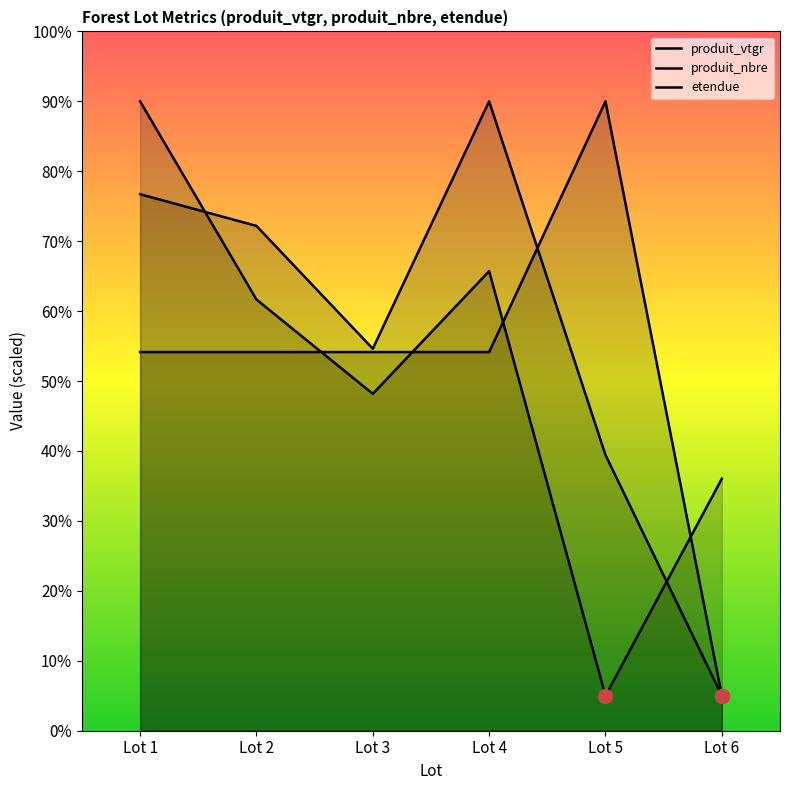

What is the smallest value displayed?

5.0